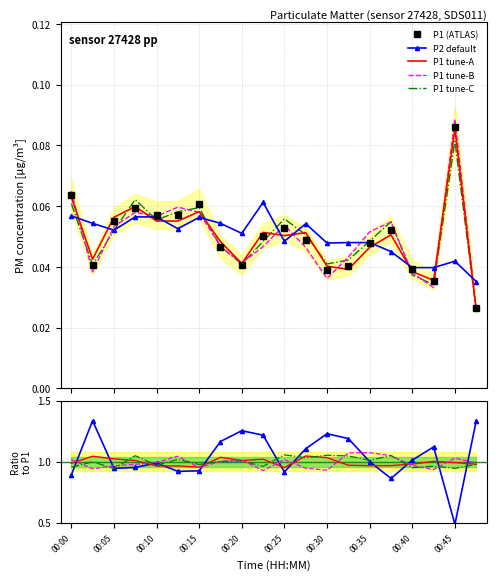

Which series has the largest total across all categories?

P2